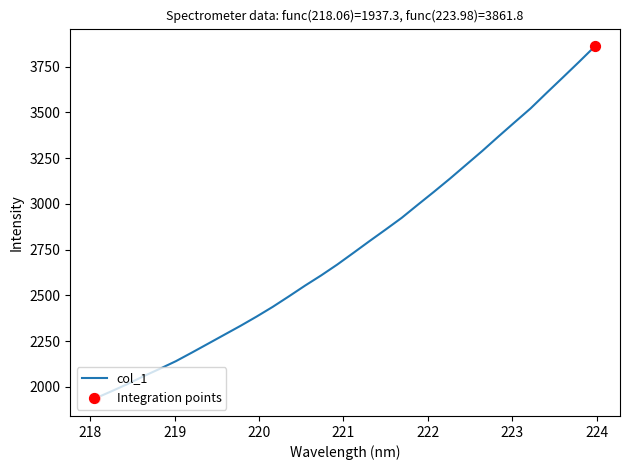

What is the difference between the maximum and minimum values?

1924.5